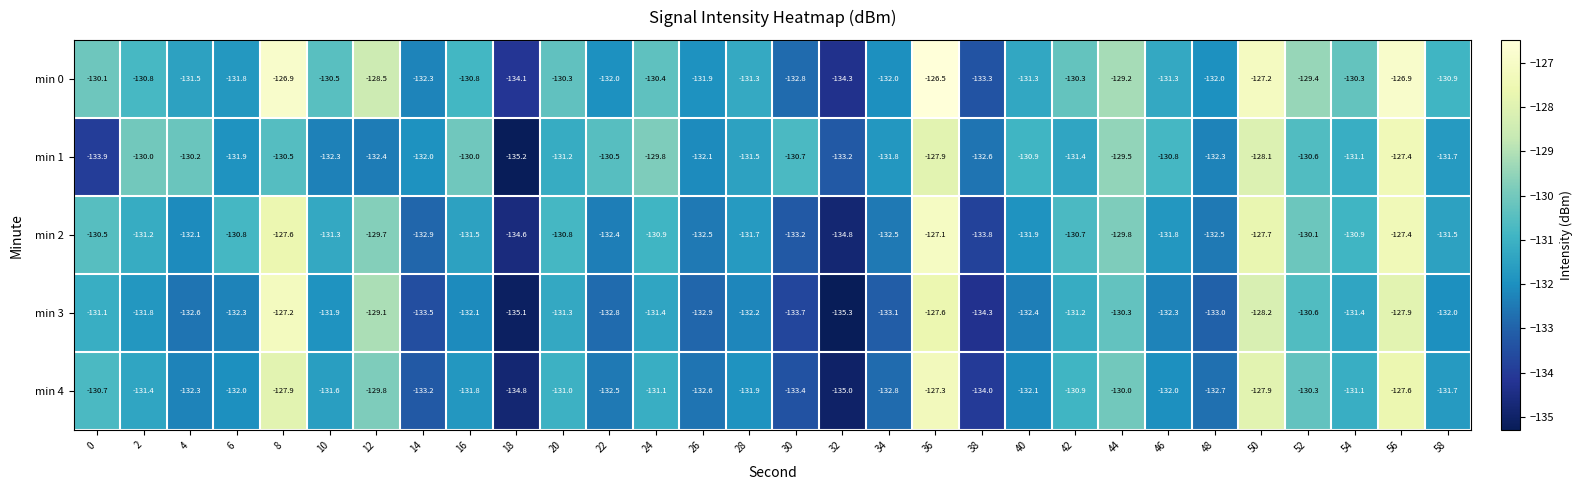

Where does the min 0 series first go above -130?

8